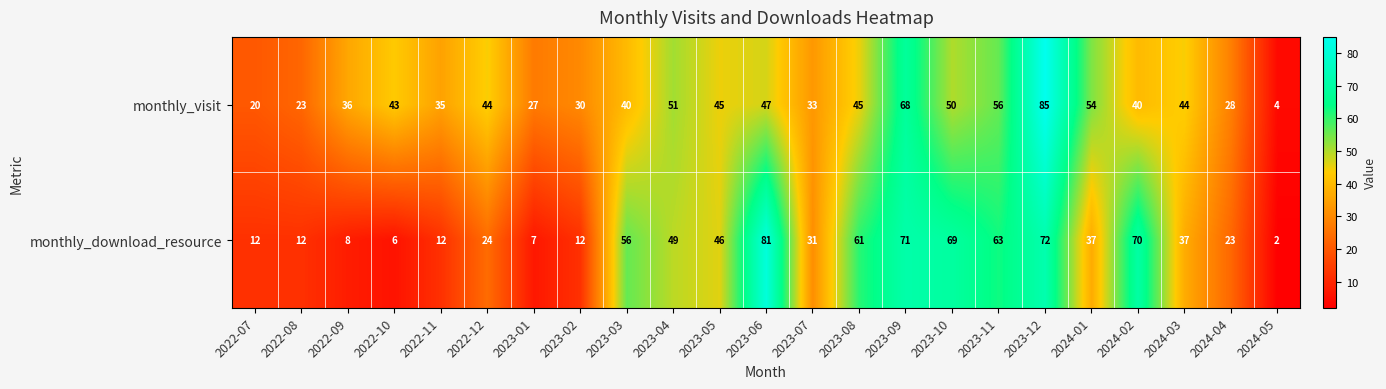

At which label does monthly_download_resource reach its minimum?

2024-05